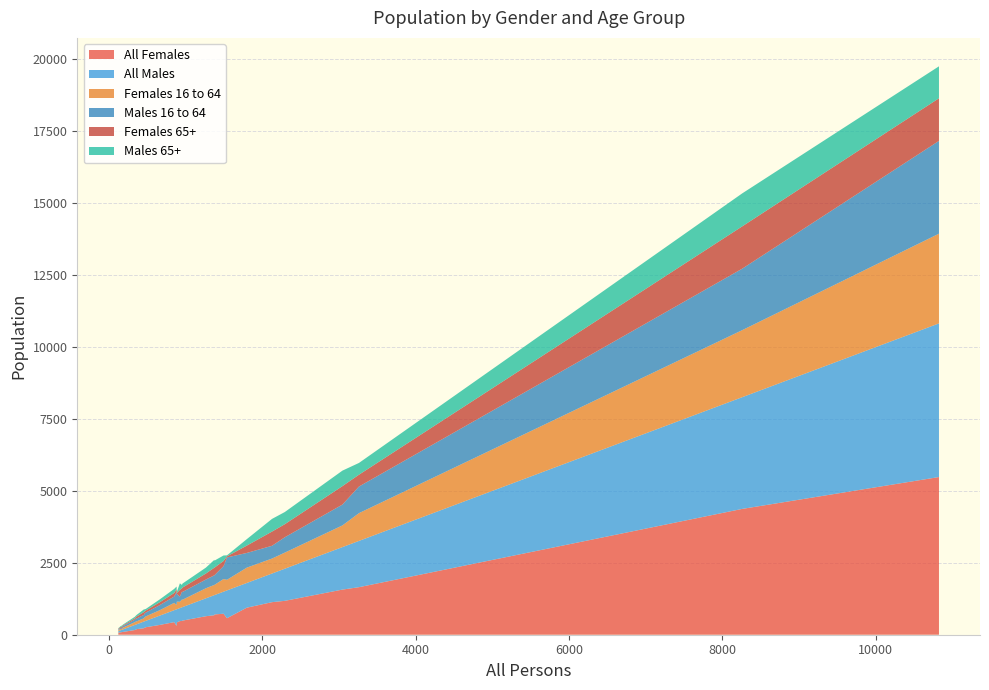

Reading left to right, list all the values displayed in this chart.

All Females: 574	245	226	1653	477	80	705	82	90	1569	940	261	164	5482	730	98	1132	437	491	195	1178	4374	643	678	429	168	339	65	474	308
All Males: 967	223	232	1609	476	53	673	77	77	1477	859	223	177	5342	766	90	996	415	470	169	1117	3884	623	698	458	178	322	59	453	576
Females 16 to 64: 369	141	114	965	270	47	355	42	36	754	533	156	97	3119	440	61	520	255	255	102	560	2330	350	356	264	103	187	29	219	151
Males 16 to 64: 777	133	119	925	269	34	336	33	34	724	511	132	88	3226	449	55	444	219	271	101	534	2137	303	334	267	100	176	29	179	447
Females 65+: 38	73	96	412	118	21	263	38	40	642	255	73	47	1482	179	28	494	124	153	69	454	1471	209	265	34	46	100	25	235	101
Males 65+: 35	67	95	409	122	13	245	36	35	539	224	54	54	1111	191	26	441	142	139	55	423	1147	205	272	38	50	98	22	227	93